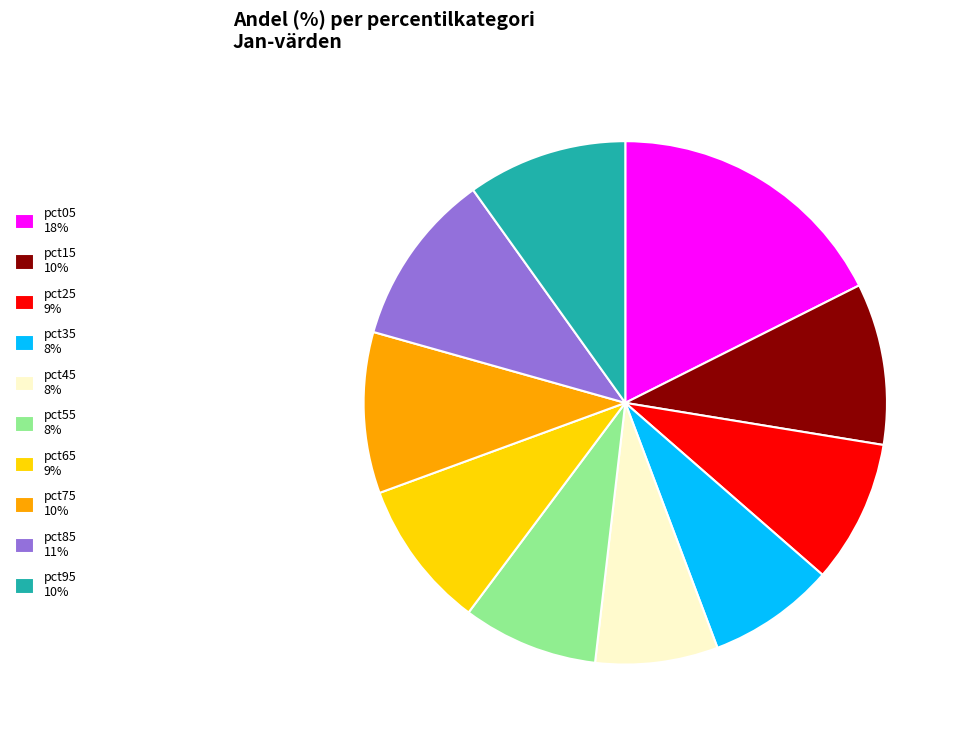

Do pct15 10% and pct35 8% together represent more than half of the pie?

No